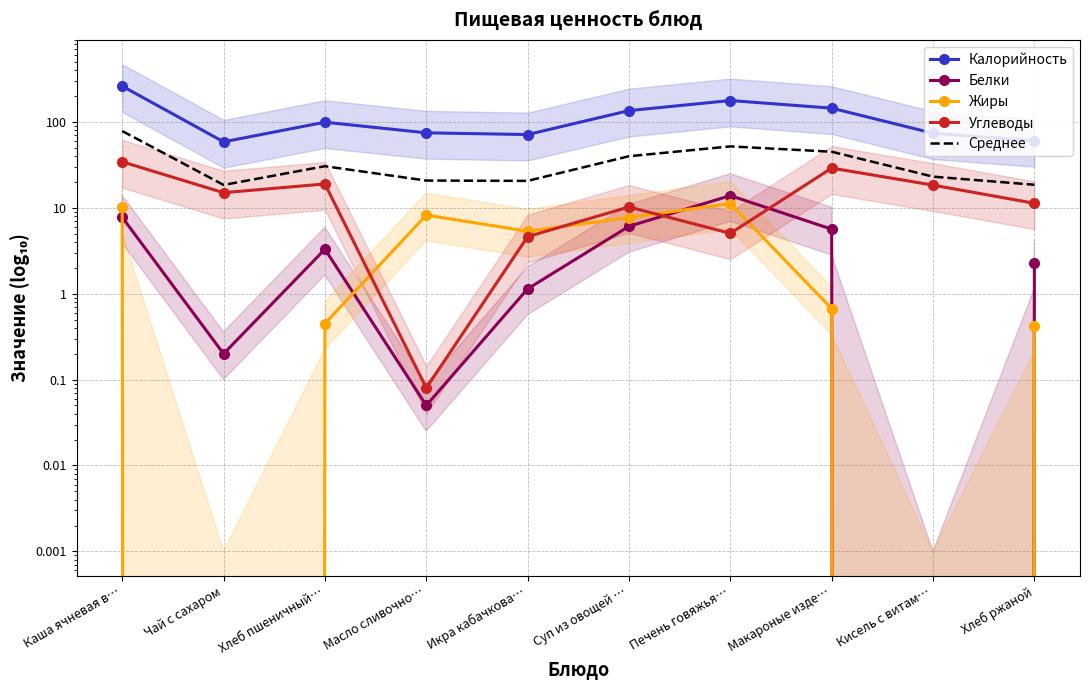

What is the label of the 6th point from the left?

Суп из овощей …